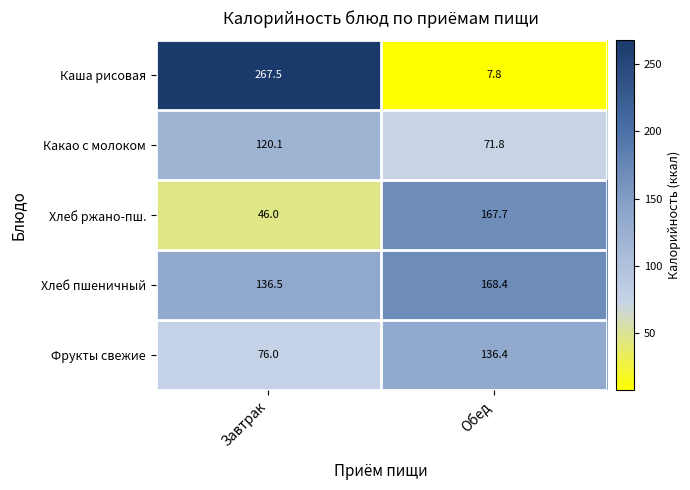

What is the sum of all Какао с молоком values?

191.9